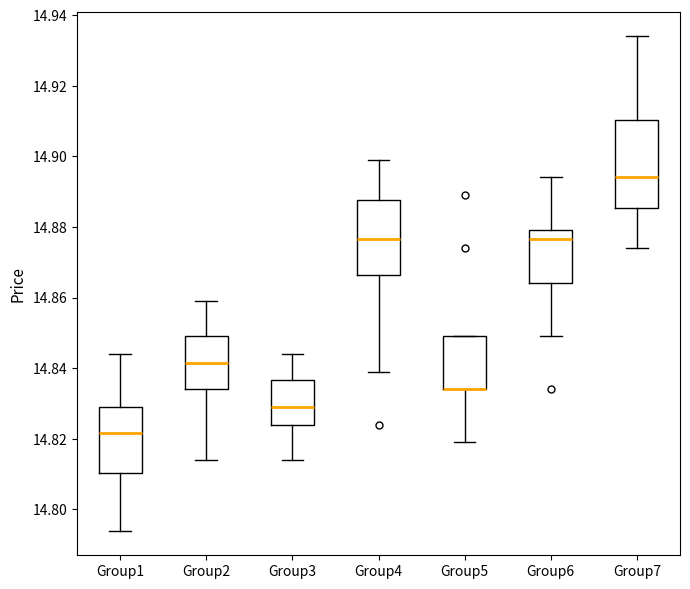

Where does the upper whisker of the box for Group3 end on the y-axis? The values are not printed on the chart, so give them approximately, as read against the axis.

14.844